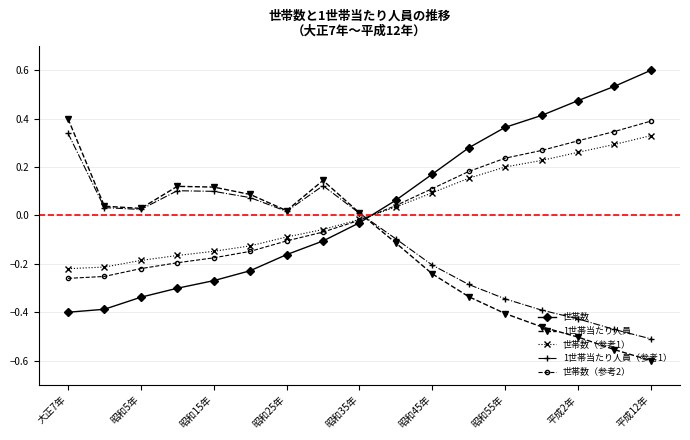

What is the greatest value displayed?

0.6